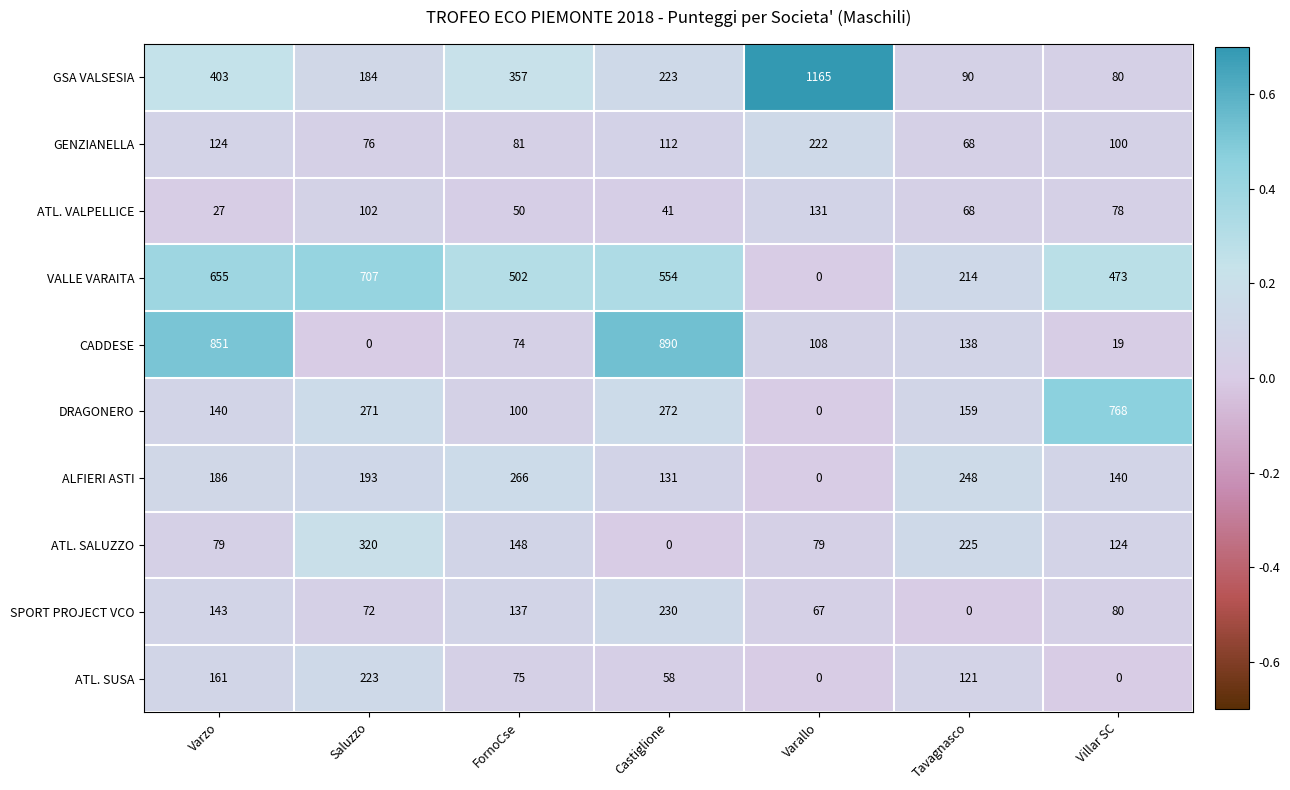

What is the difference between the highest and lowest values at Saluzzo?

707